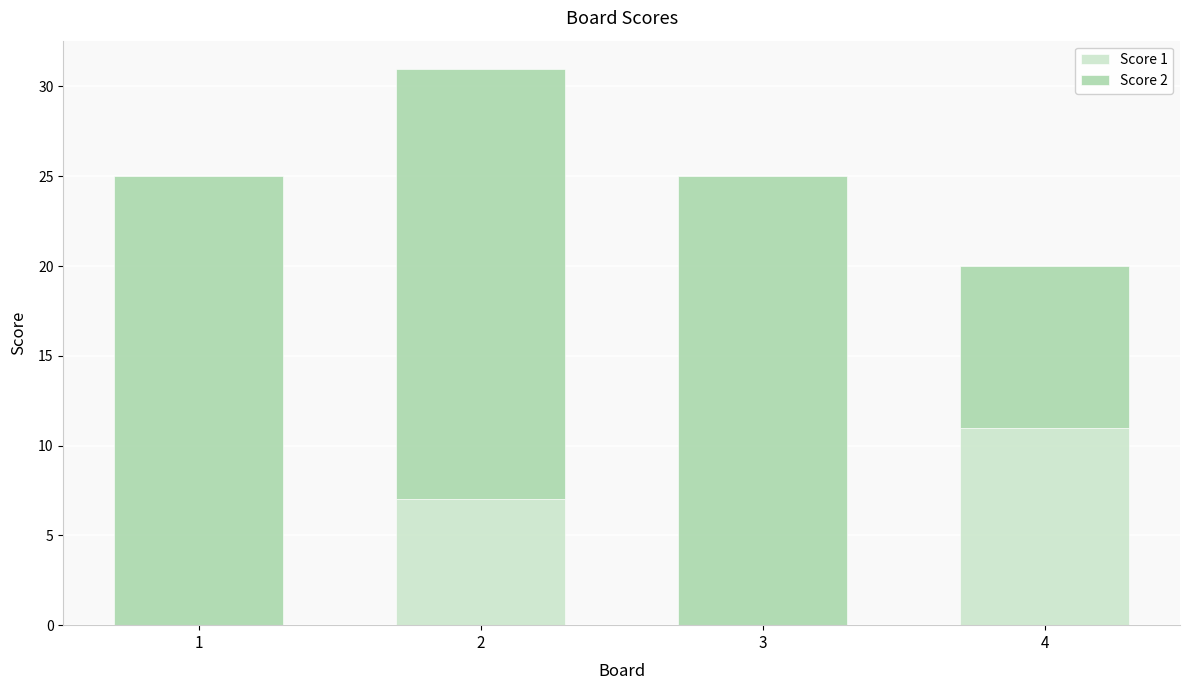

What is the total value across all series at 4?

20